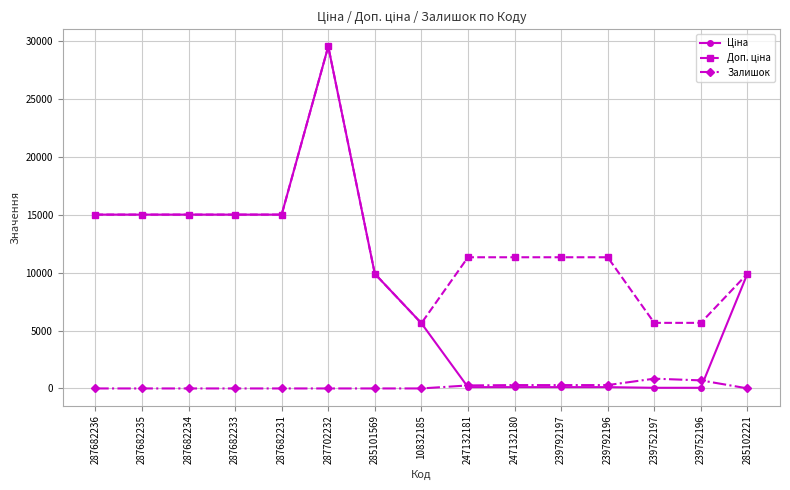

At which category does the chart reach its peak across all series?

287702232